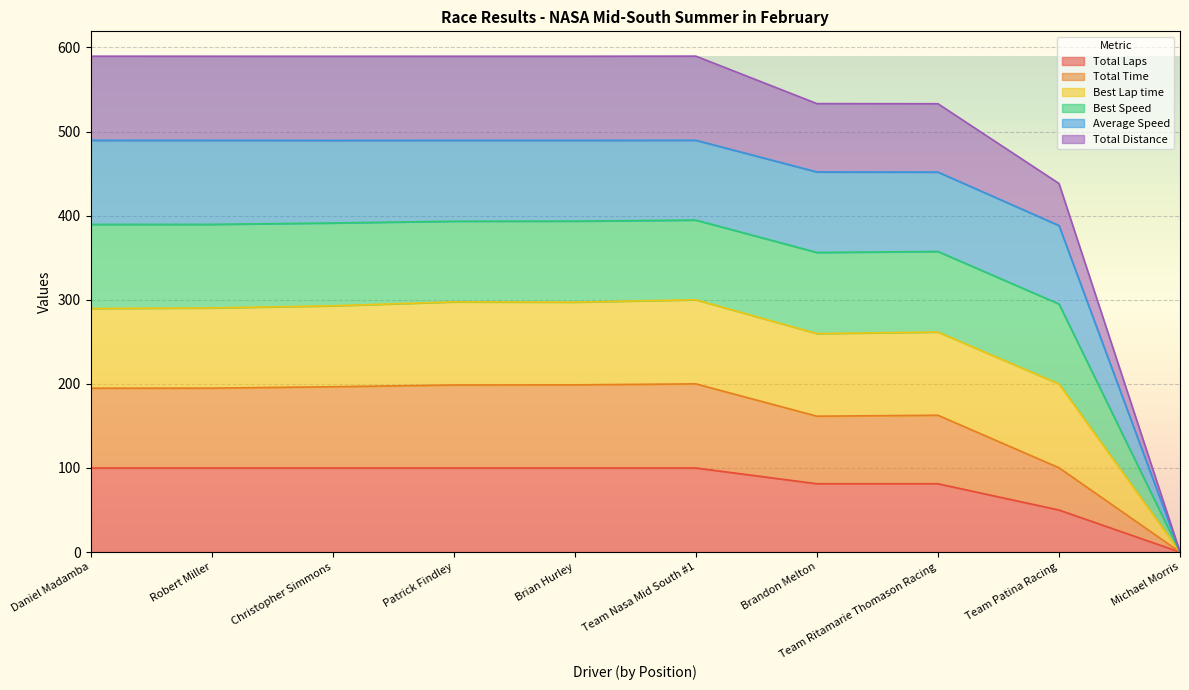

At how many categories does at least one series exceed 316?

9